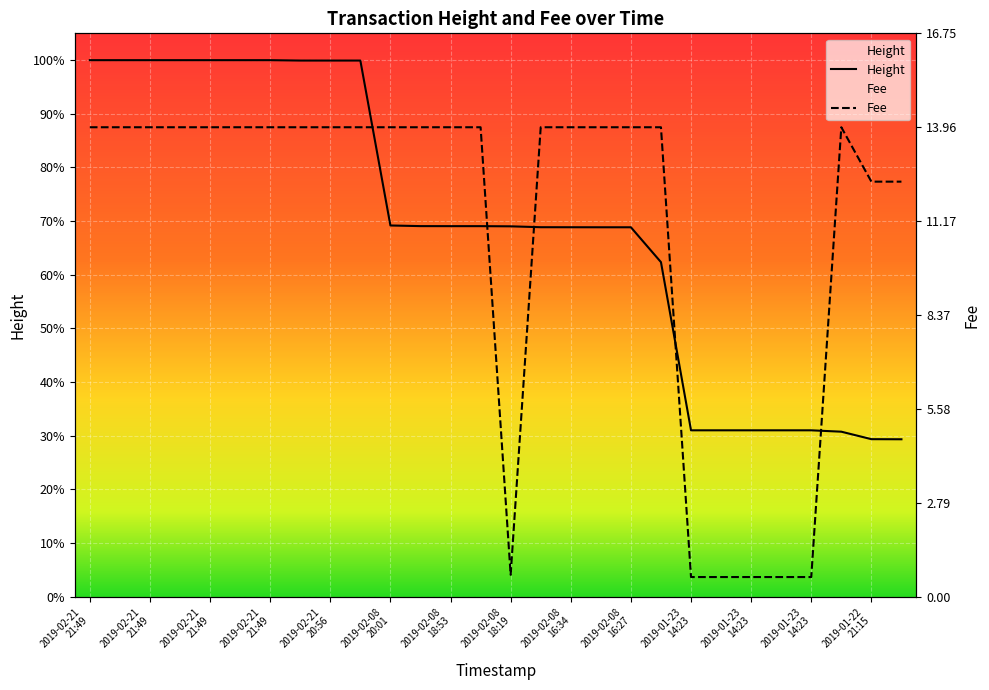

At which category is the sum across all series the highest?

2019-02-21
21:49